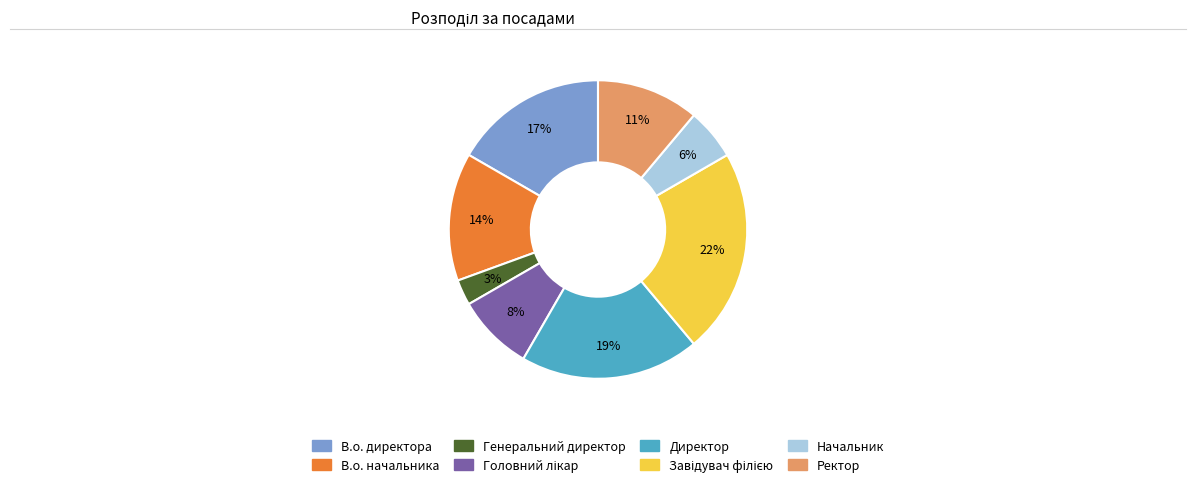

Approximately how many times larger is the value at Директор compared to В.о. начальника?

1.4